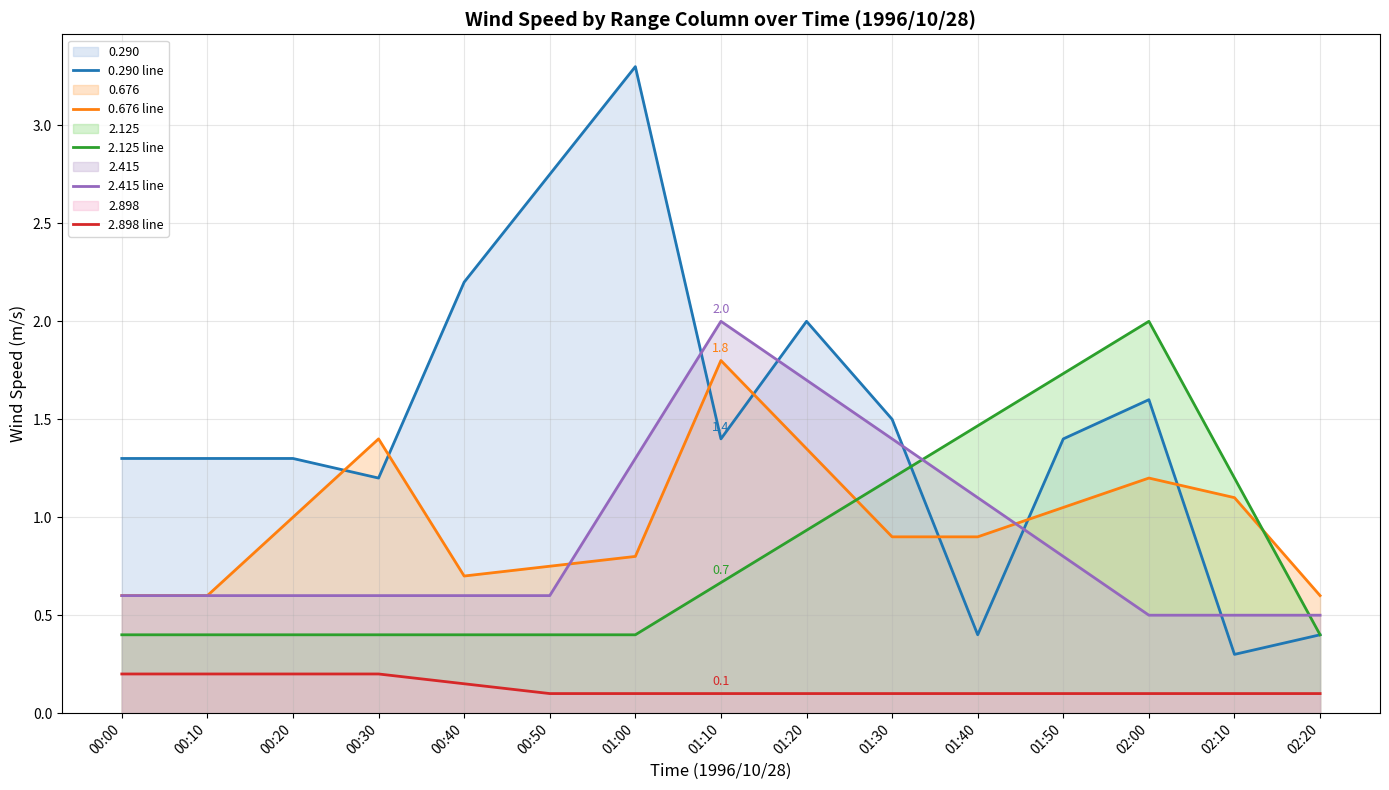

What is the total value across all series at 00:00?

3.1